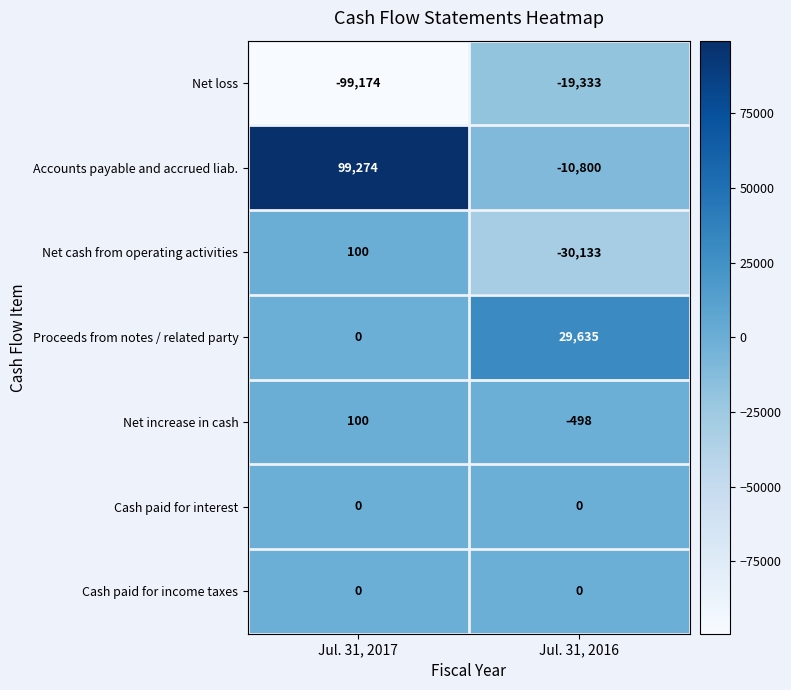

What is the smallest value displayed?

-99174